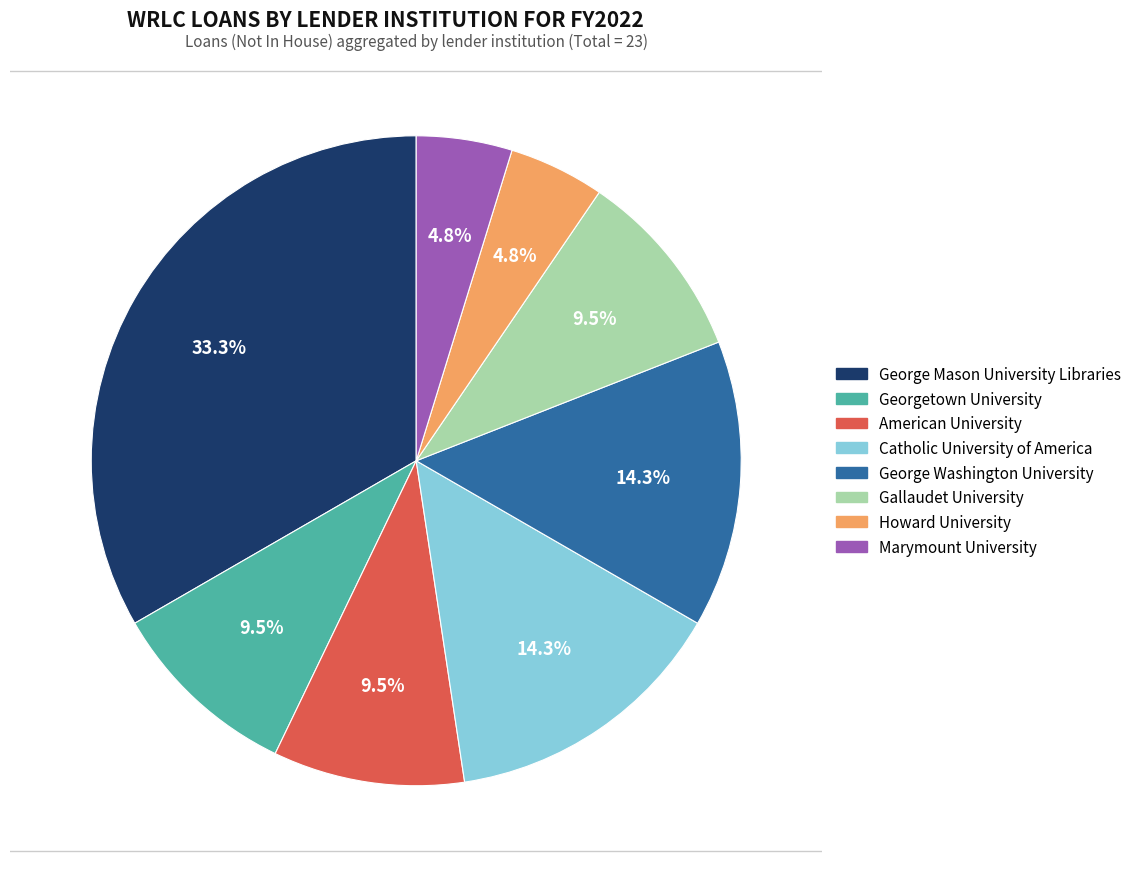

How much of the chart is everything except George Mason University Libraries?

66.7%